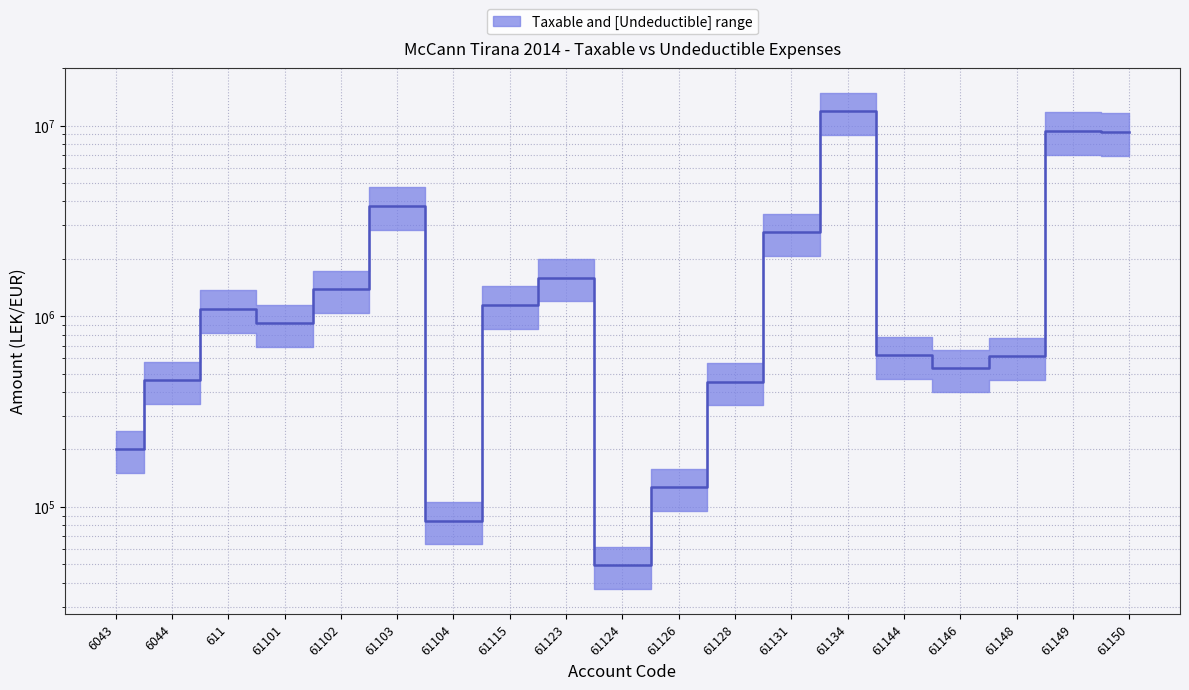

Reading right to left, transcribe all the data shown in this chart.

61150=9259704.9	61149=9374301.3	61148=615264.7	61146=532868.4	61144=623713.6	61134=11910287.8	61131=2750390.8	61128=453968.4	61126=126392.0	61124=49450.6	61123=1593489.8	61115=1147002.6	61104=84720.0	61103=3784917.5	61102=1388121.2	61101=919234.9	611=1092854.8	6044=460237.5	6043=200181.7